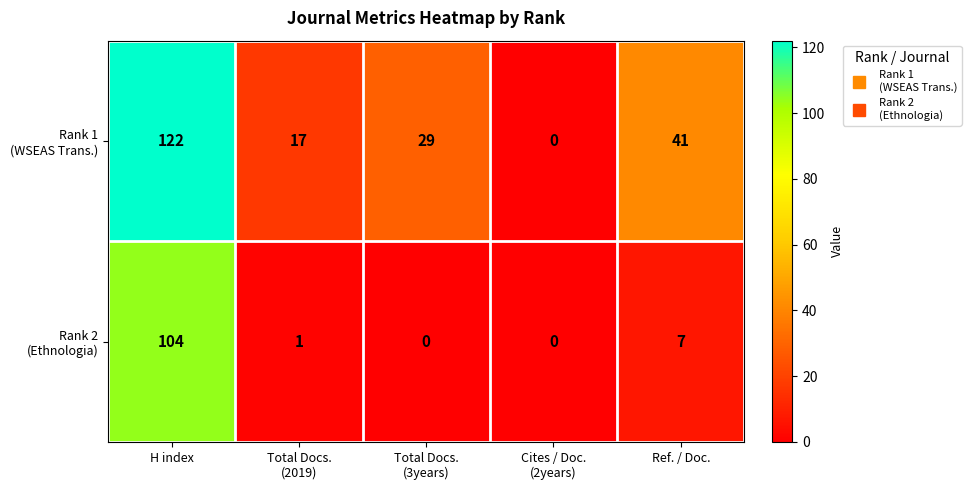

What is the difference between the highest and lowest values at H index?

18